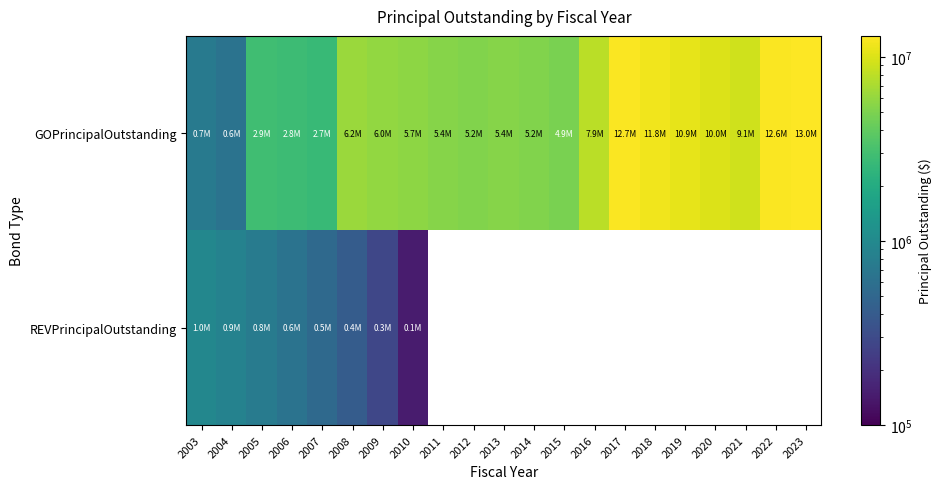

How many data points does each series have?

21